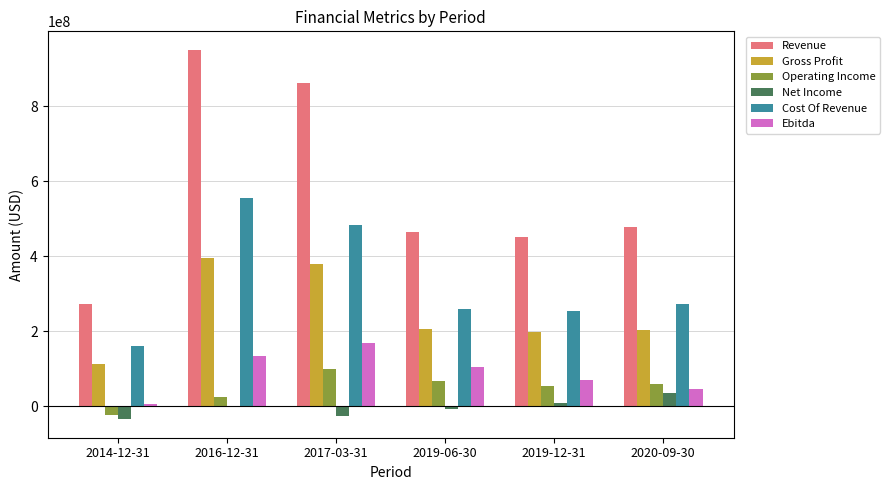

Which series has the largest total across all categories?

Revenue